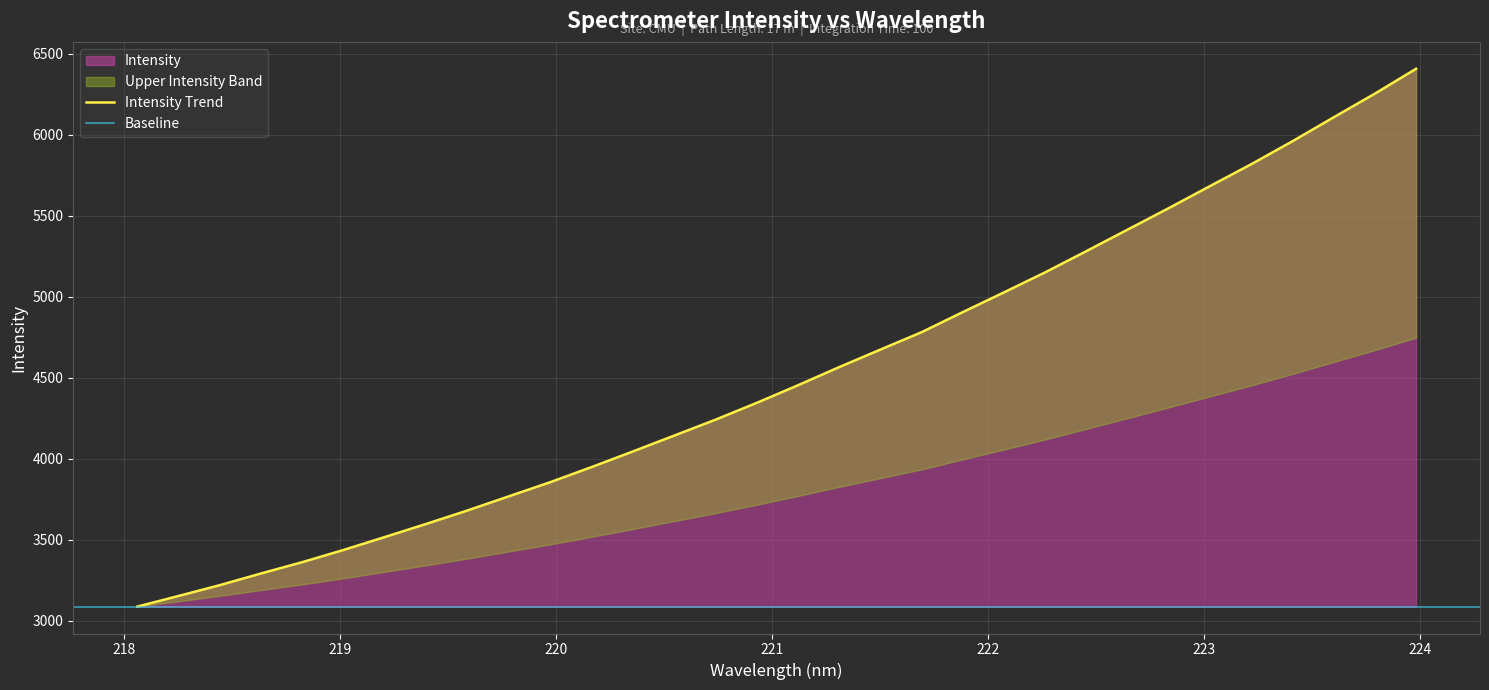

What is the label of the 6th point from the left?

219.0156